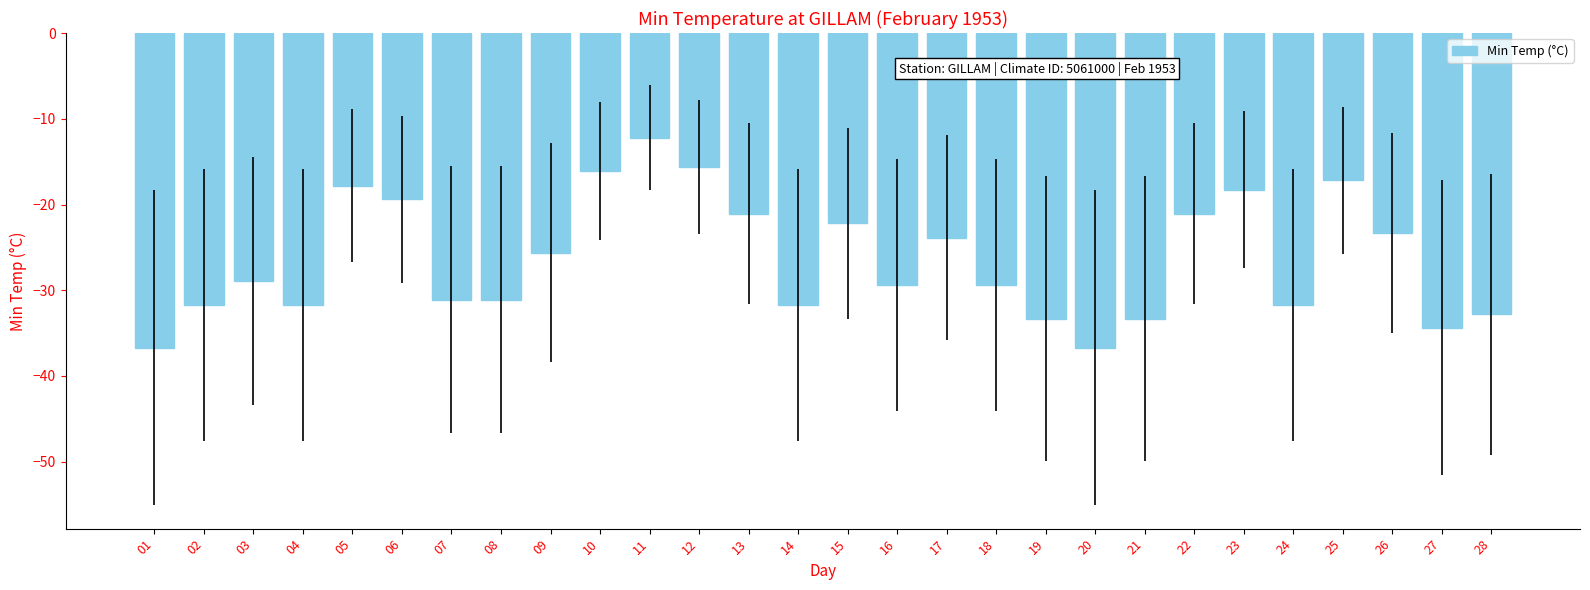

Reading left to right, what are all the values shown in this chart?

01=-36.7	02=-31.7	03=-28.9	04=-31.7	05=-17.8	06=-19.4	07=-31.1	08=-31.1	09=-25.6	10=-16.1	11=-12.2	12=-15.6	13=-21.1	14=-31.7	15=-22.2	16=-29.4	17=-23.9	18=-29.4	19=-33.3	20=-36.7	21=-33.3	22=-21.1	23=-18.3	24=-31.7	25=-17.2	26=-23.3	27=-34.4	28=-32.8